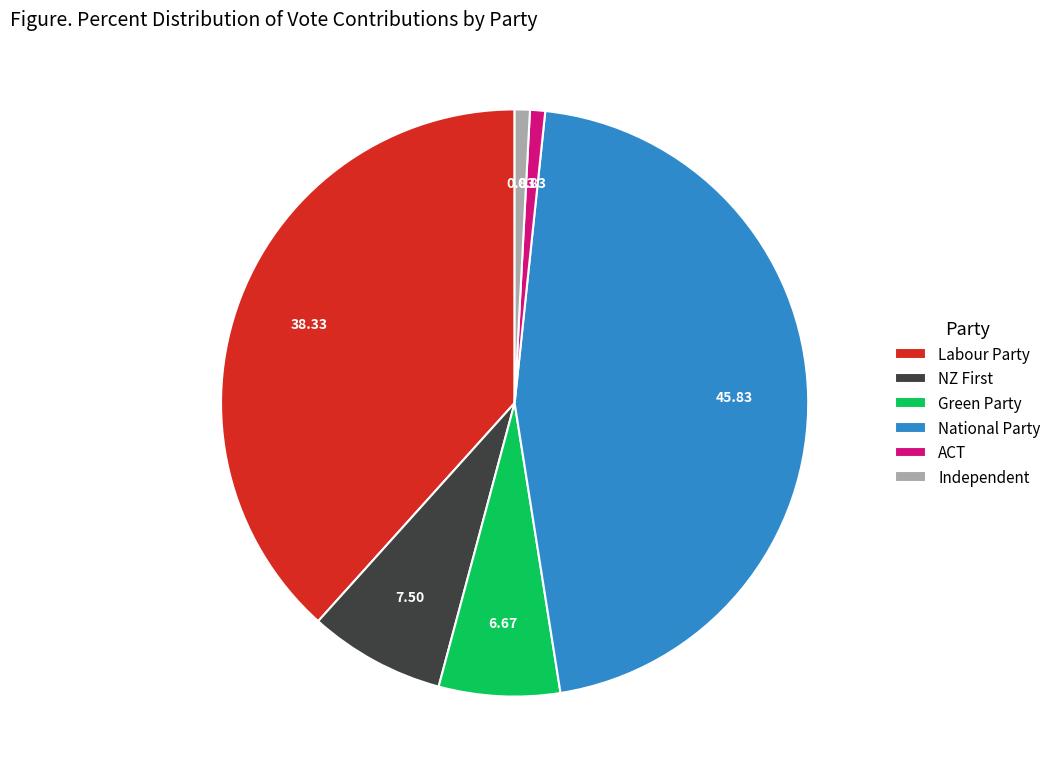

Is the sum of Green Party and ACT greater than half?

No